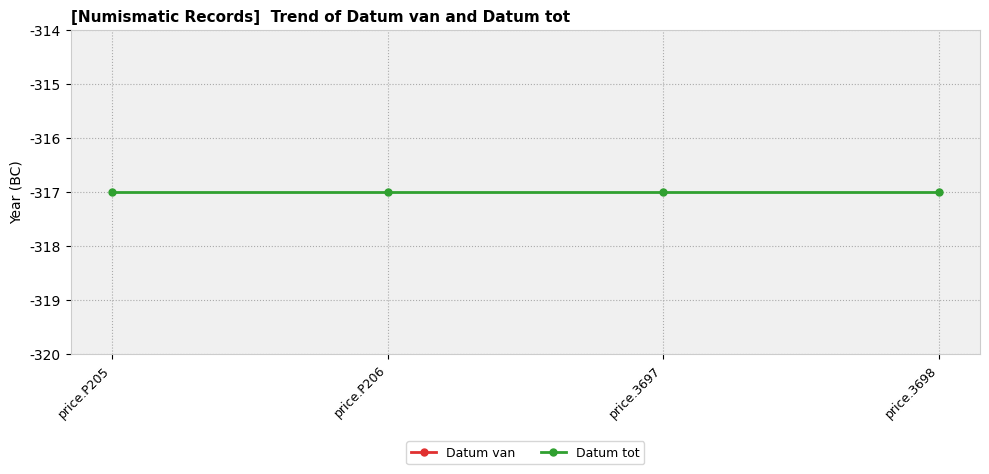

True or false: Datum van and Datum tot cross at least once.

False